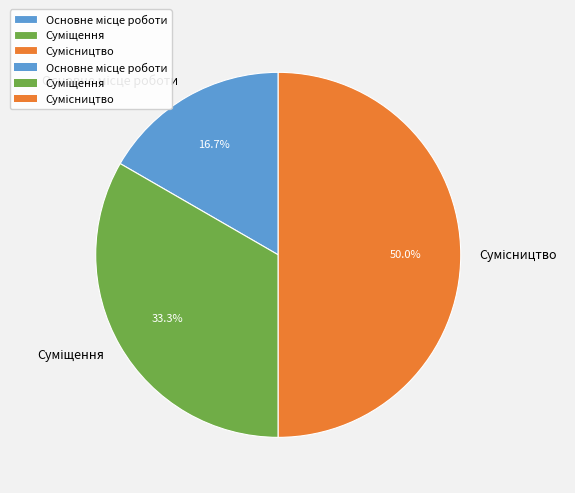

Does Основне місце роботи account for over 50% of the chart?

No